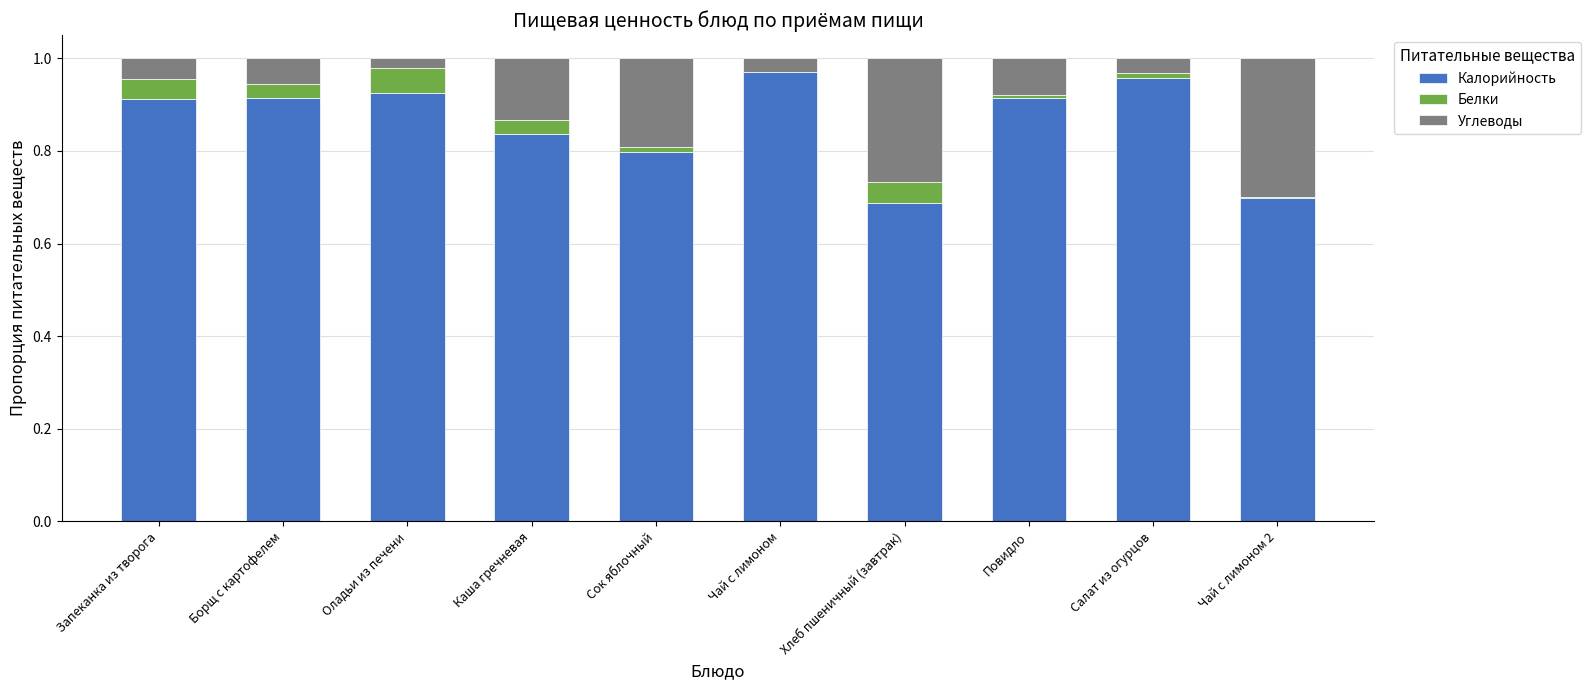

True or false: Калорийность has a value of 0.8 at Сок яблочный.

True